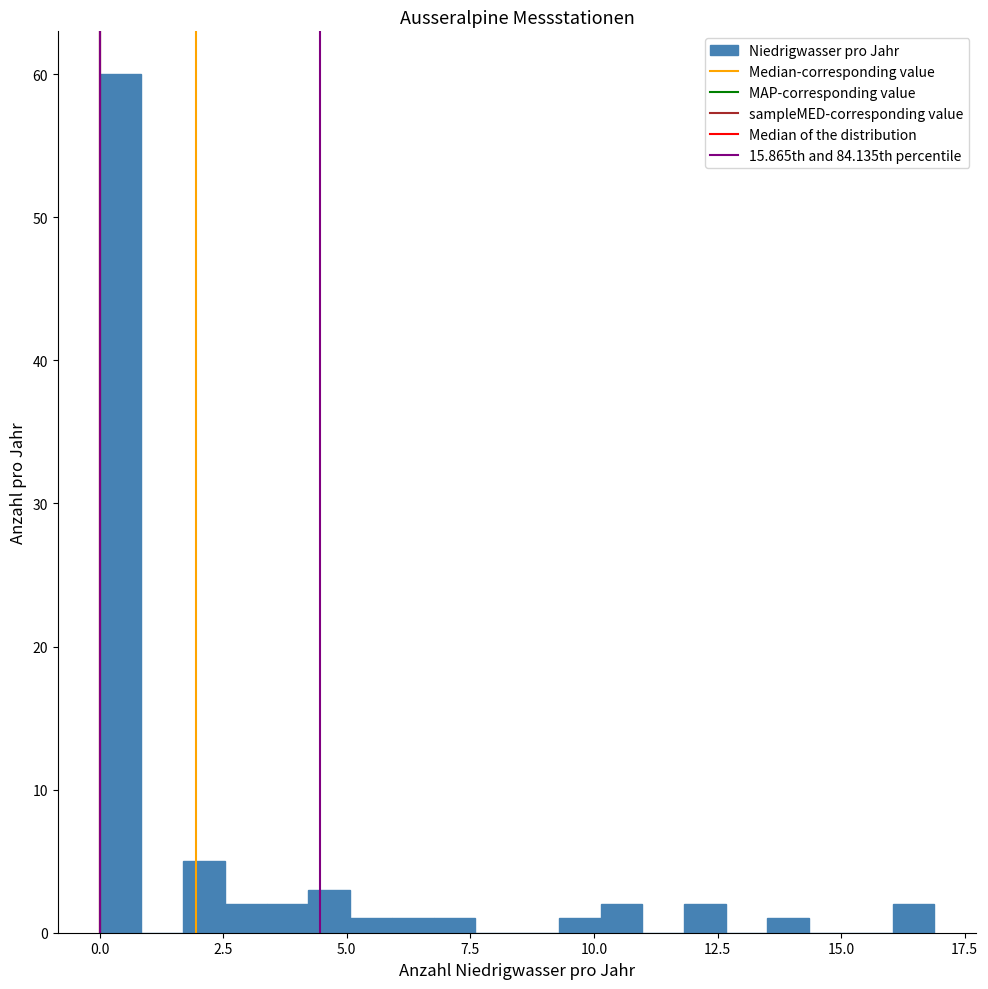

Read against the x-axis, roughly where is the centre of the tallest bar?

0.5